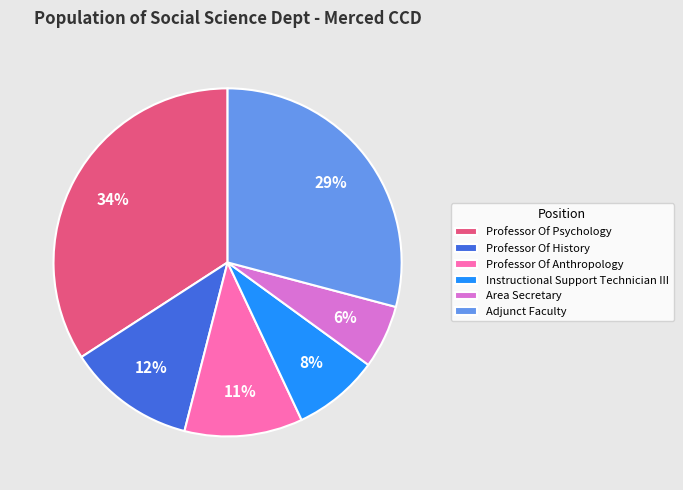

Is the sum of Professor Of Anthropology and Area Secretary greater than half?

No